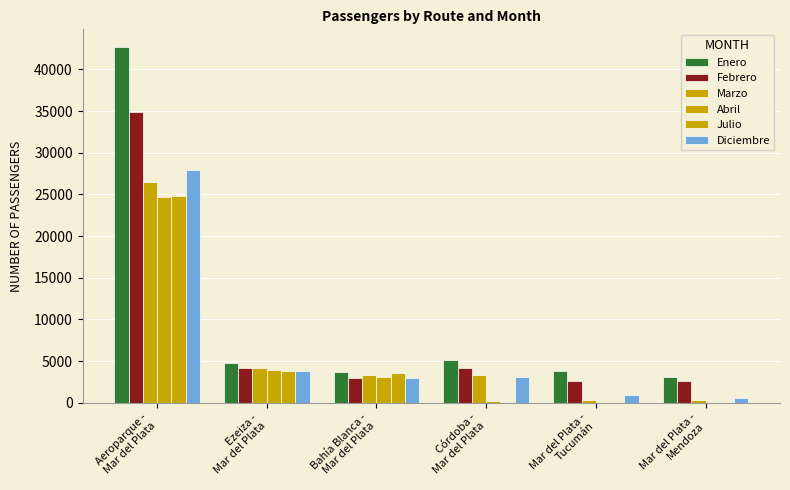

How many distinct data groups are displayed?

6